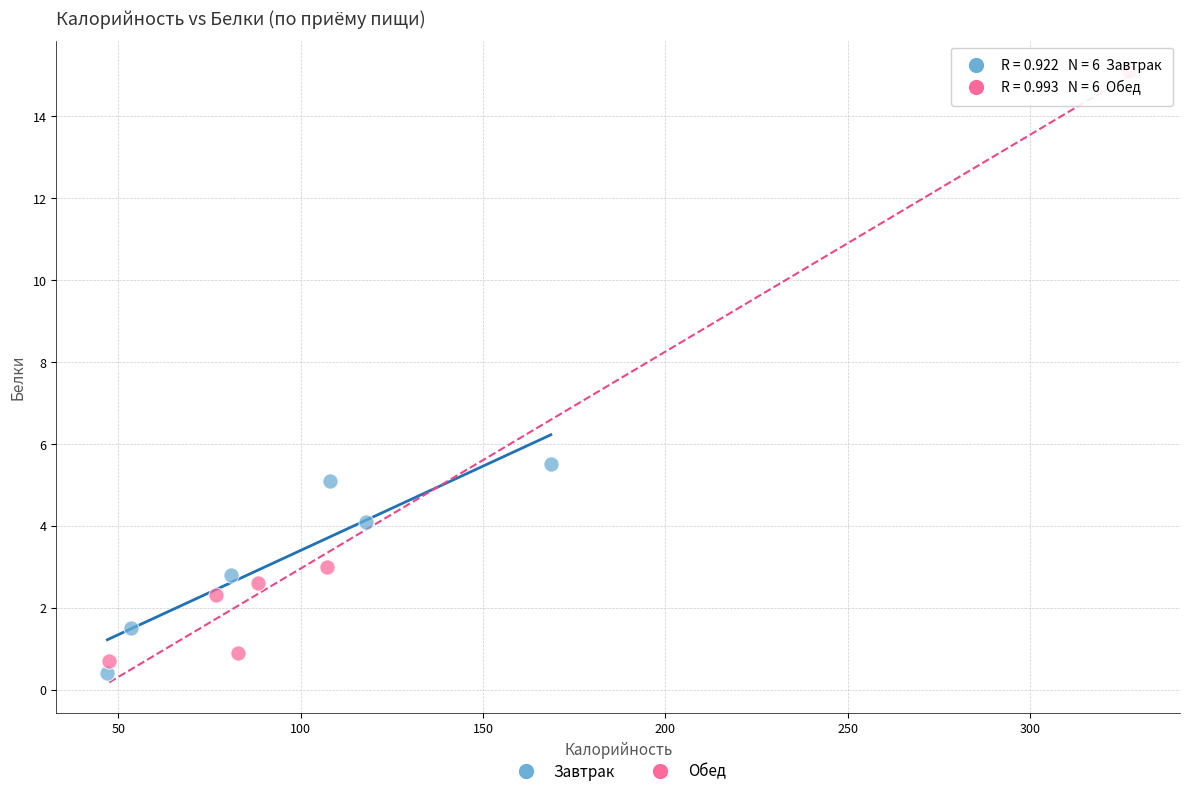

Which series has the widest spread of Y values?

Обед